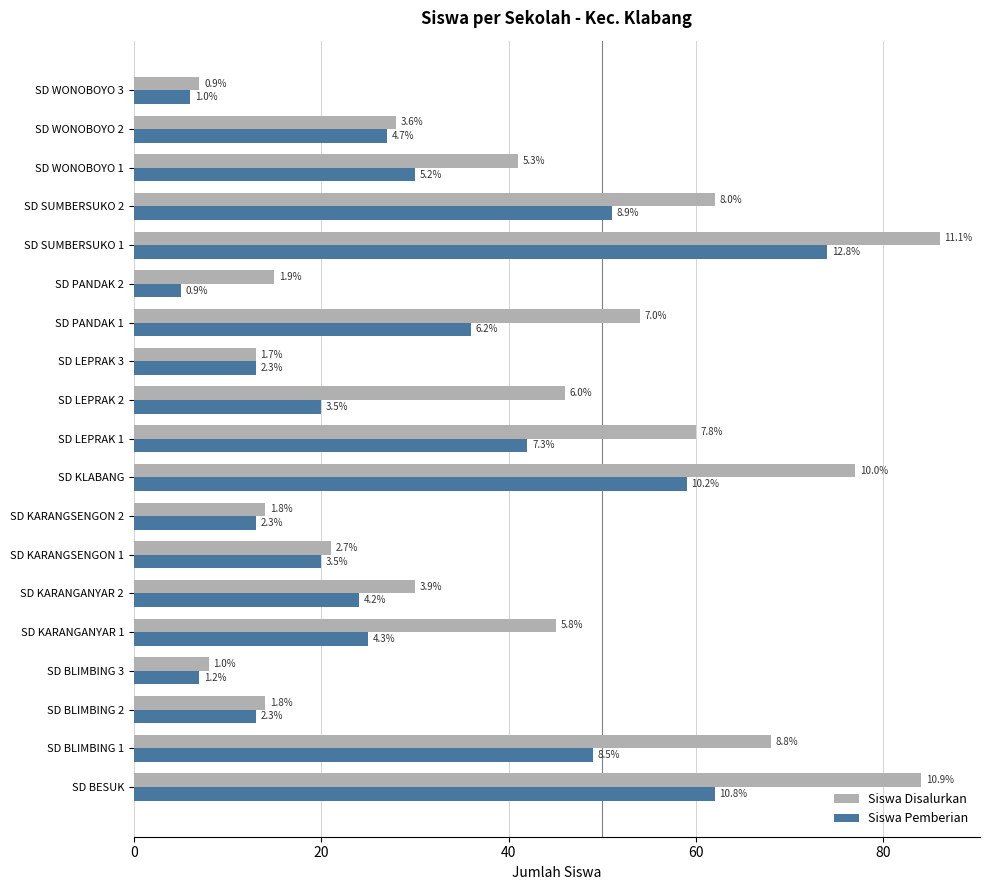

What is the greatest value displayed?

86